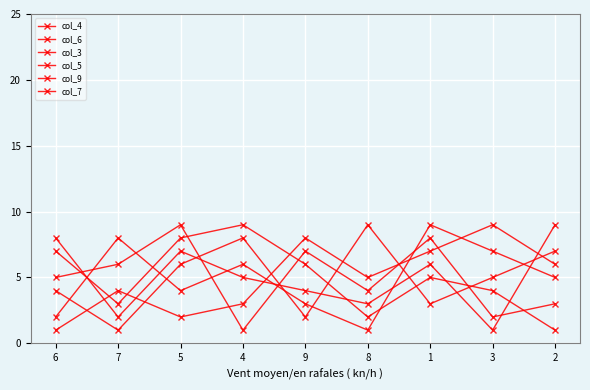

At which category does the chart reach its peak across all series?

5